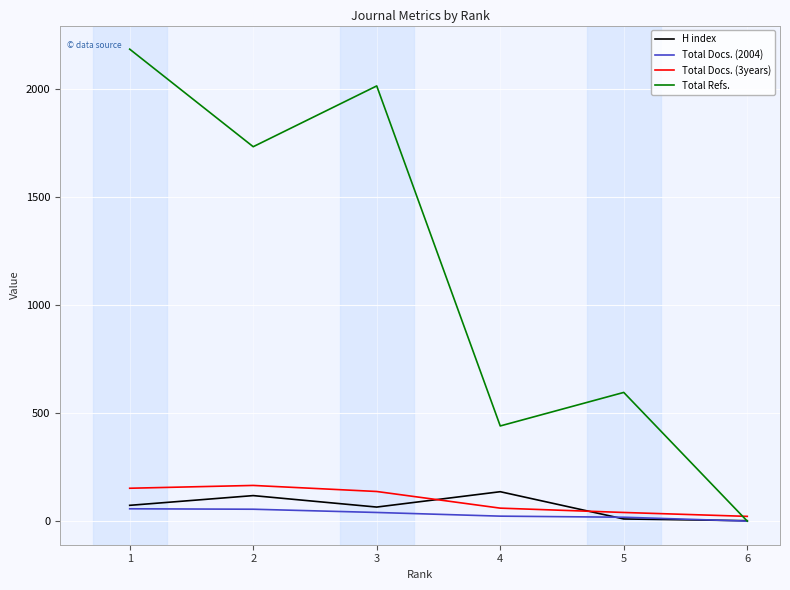

What is the sum of all H index values?

404